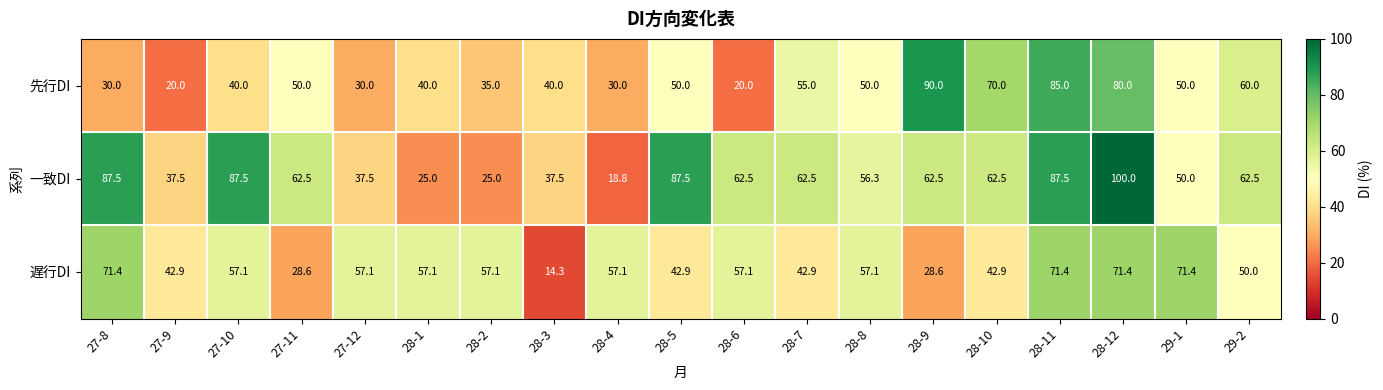

How many series are shown in this chart?

3